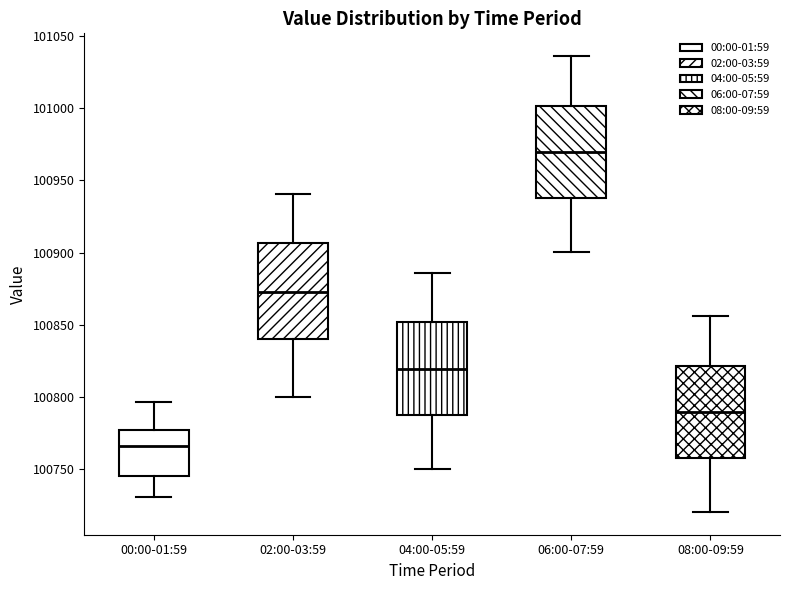

Reading left to right, read every box against the y-axis: the position of its median line, the range the box covers, and the ends of its whiskers. The values are not printed on the chart, so give them approximately, as read against the axis.

00:00-01:59: median 100765, box 100745 to 100775, whiskers 100730 to 100795
02:00-03:59: median 100875, box 100840 to 100905, whiskers 100800 to 100940
04:00-05:59: median 100820, box 100790 to 100850, whiskers 100750 to 100885
06:00-07:59: median 100970, box 100940 to 101000, whiskers 100900 to 101035
08:00-09:59: median 100790, box 100760 to 100820, whiskers 100720 to 100855